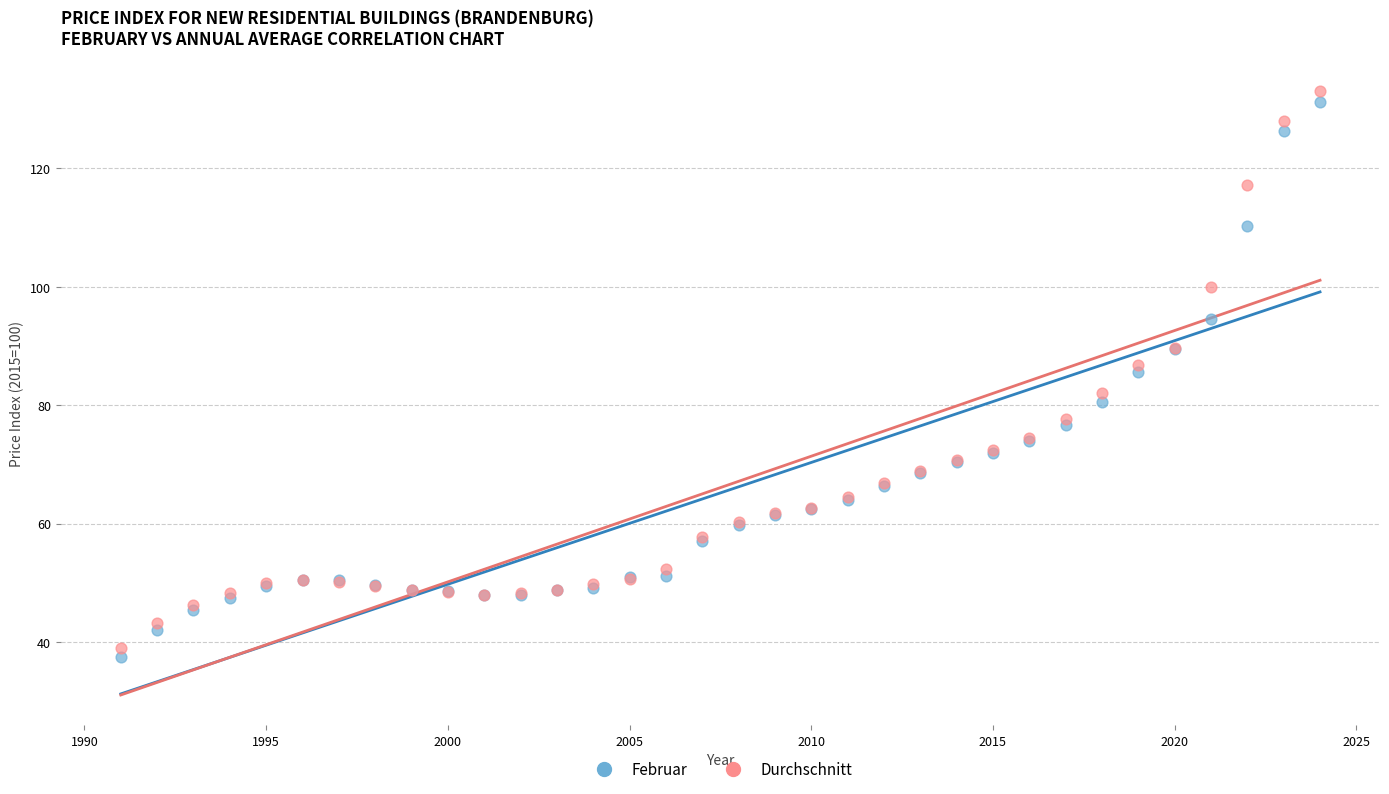

Which series contains the highest Y value?

Durchschnitt